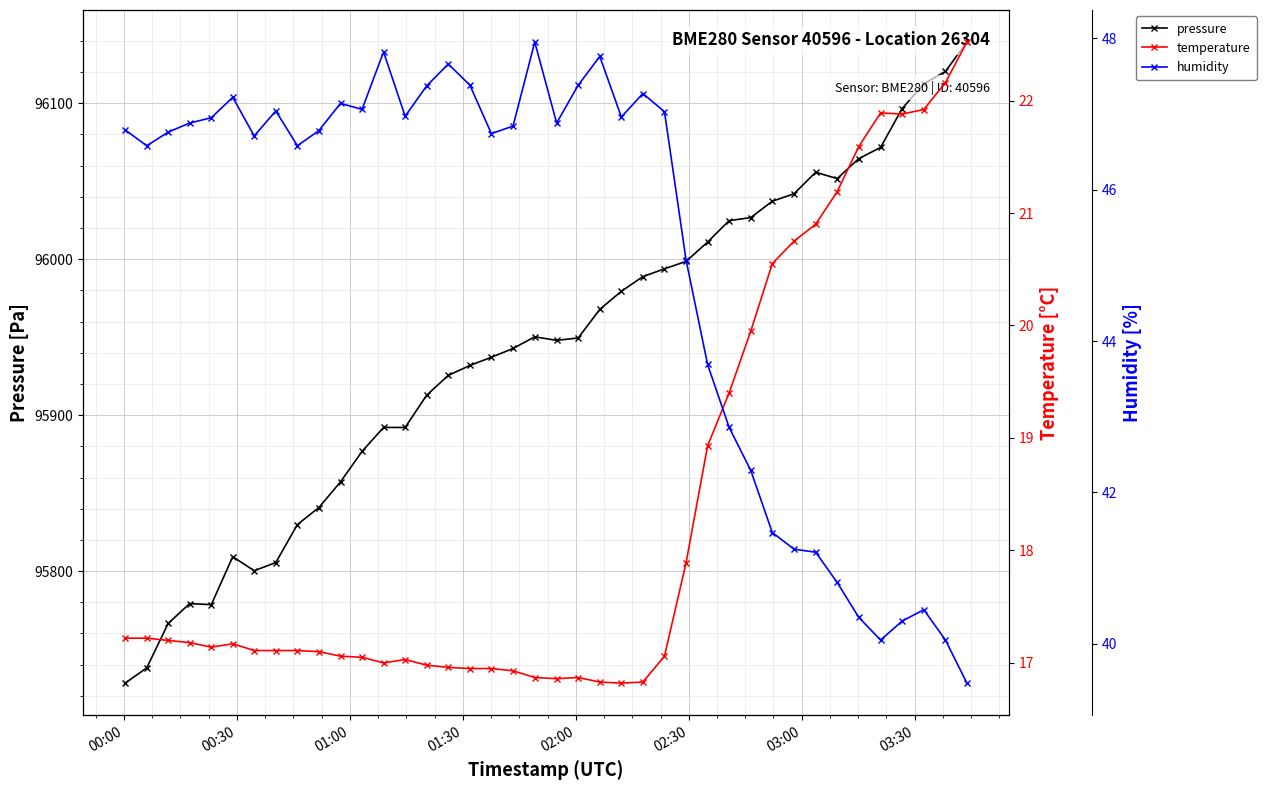

How many lines are shown in the chart?

3